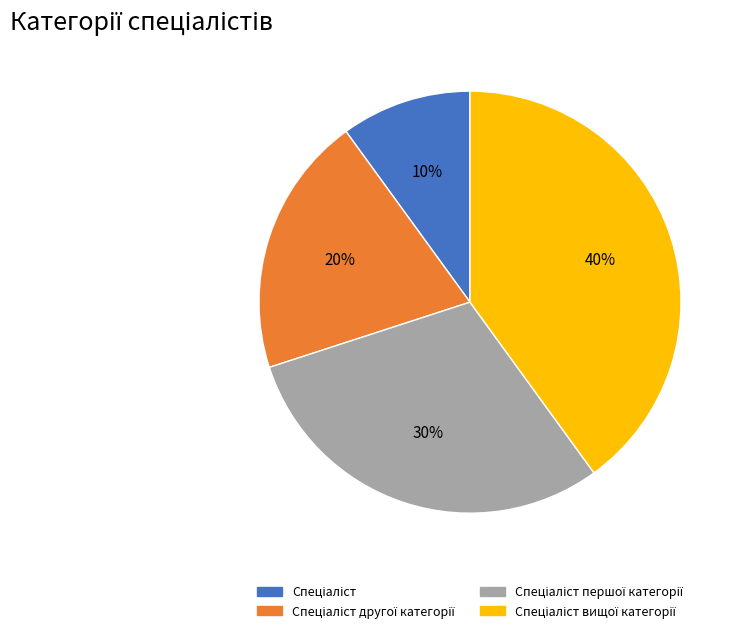

To the nearest percent, what is the difference between the largest and smallest slice percentages?

30%